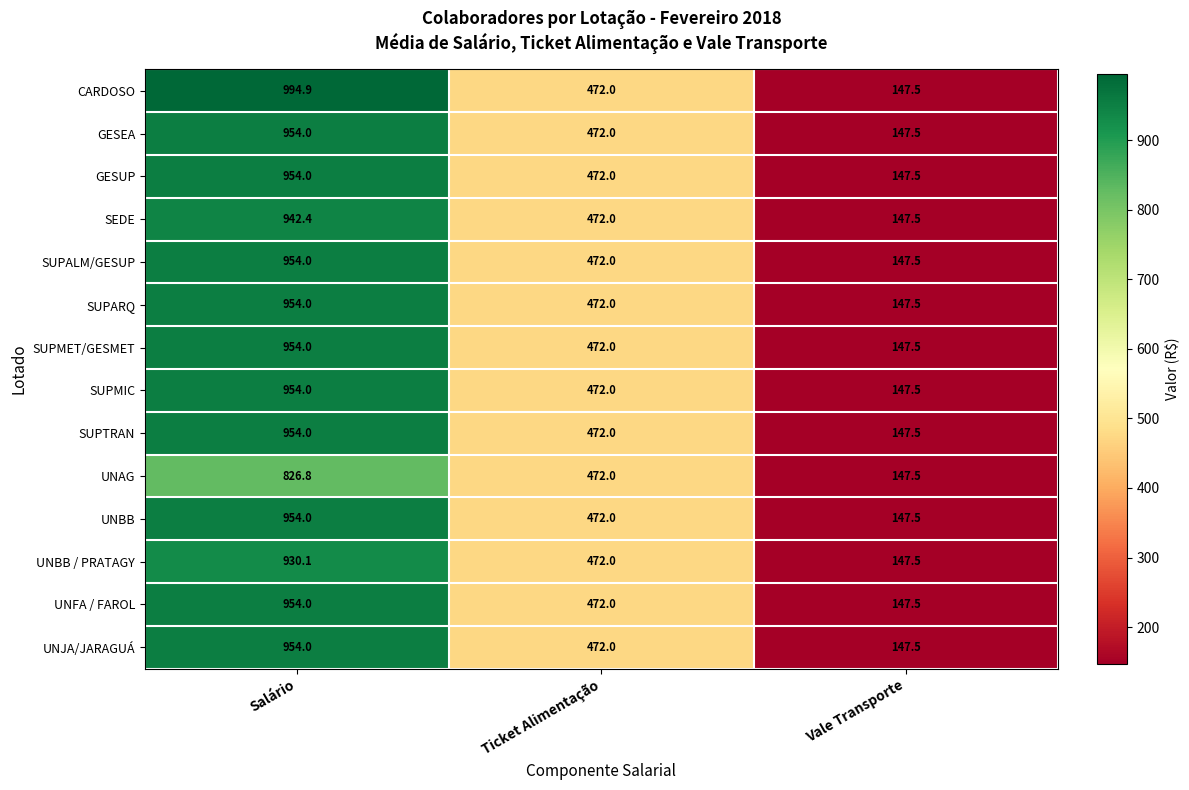

Between Salário and Ticket Alimentação, which series saw the biggest shift?

CARDOSO